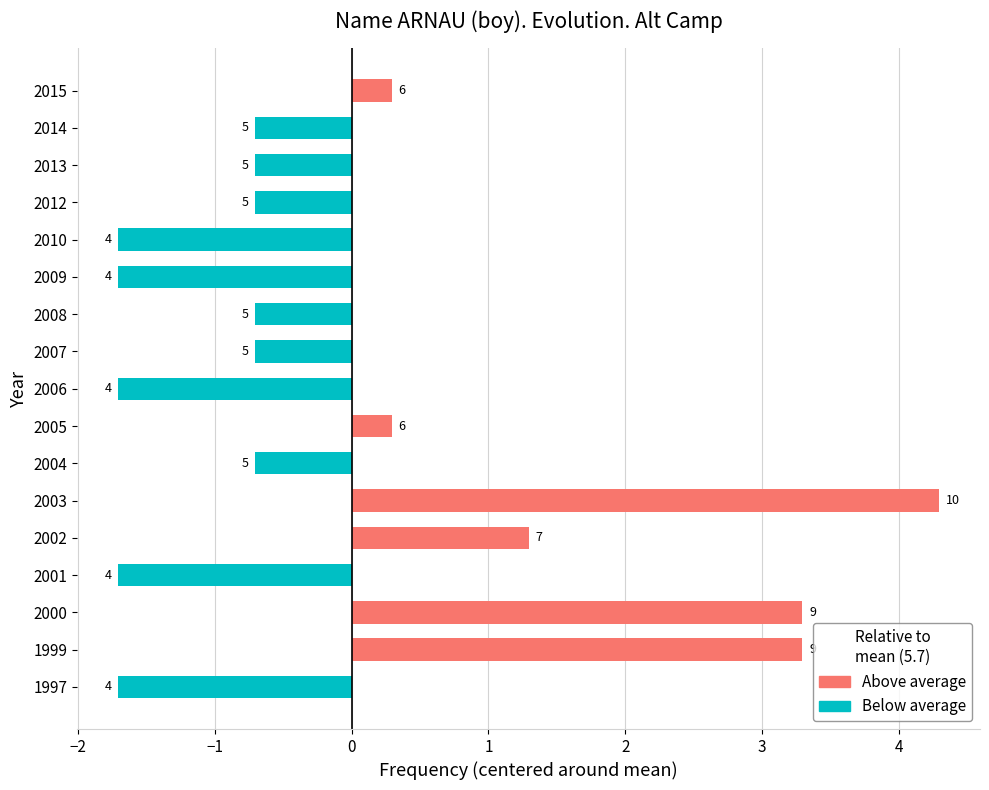

How many bars are there in total?

17